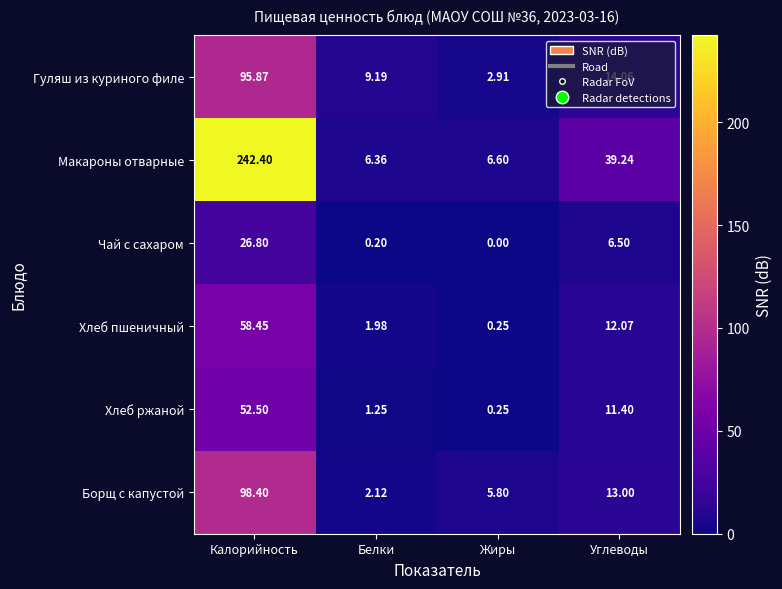

At which label is Хлеб ржаной closest to 26?

Углеводы